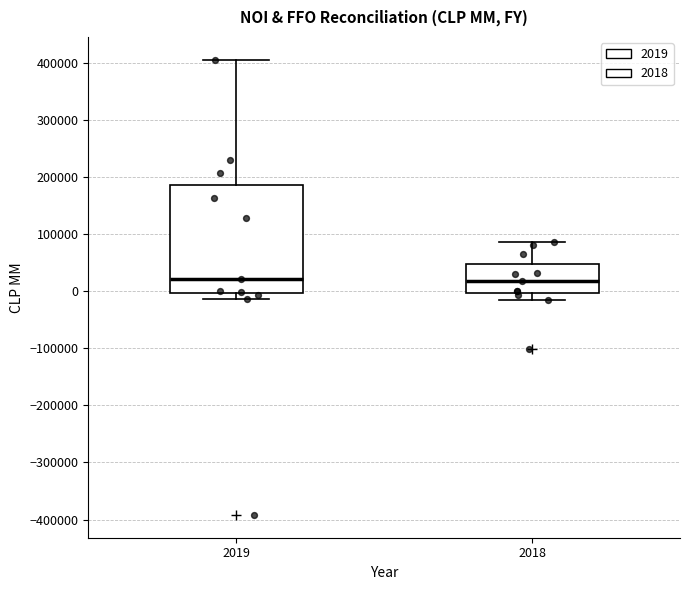

Which box is the tallest, from its lower edge to its upper edge?

2019